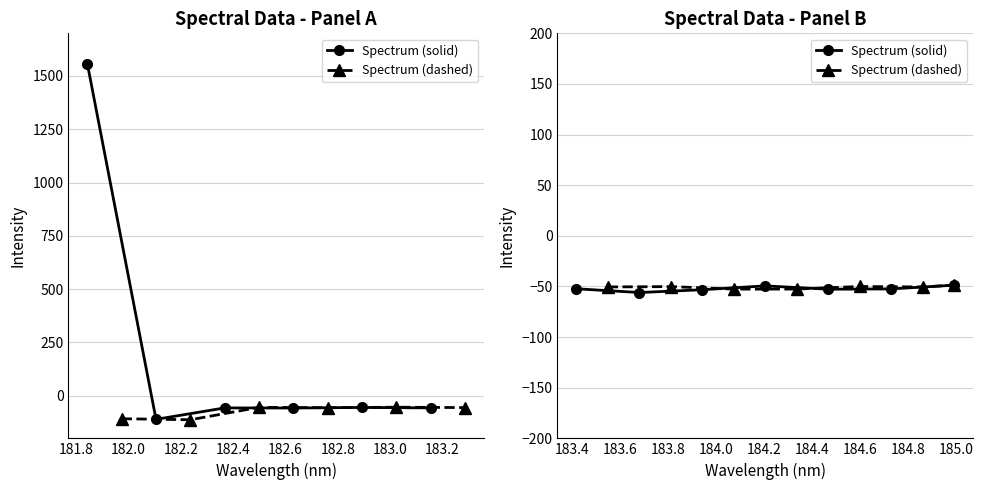

How many lines are shown in the chart?

2